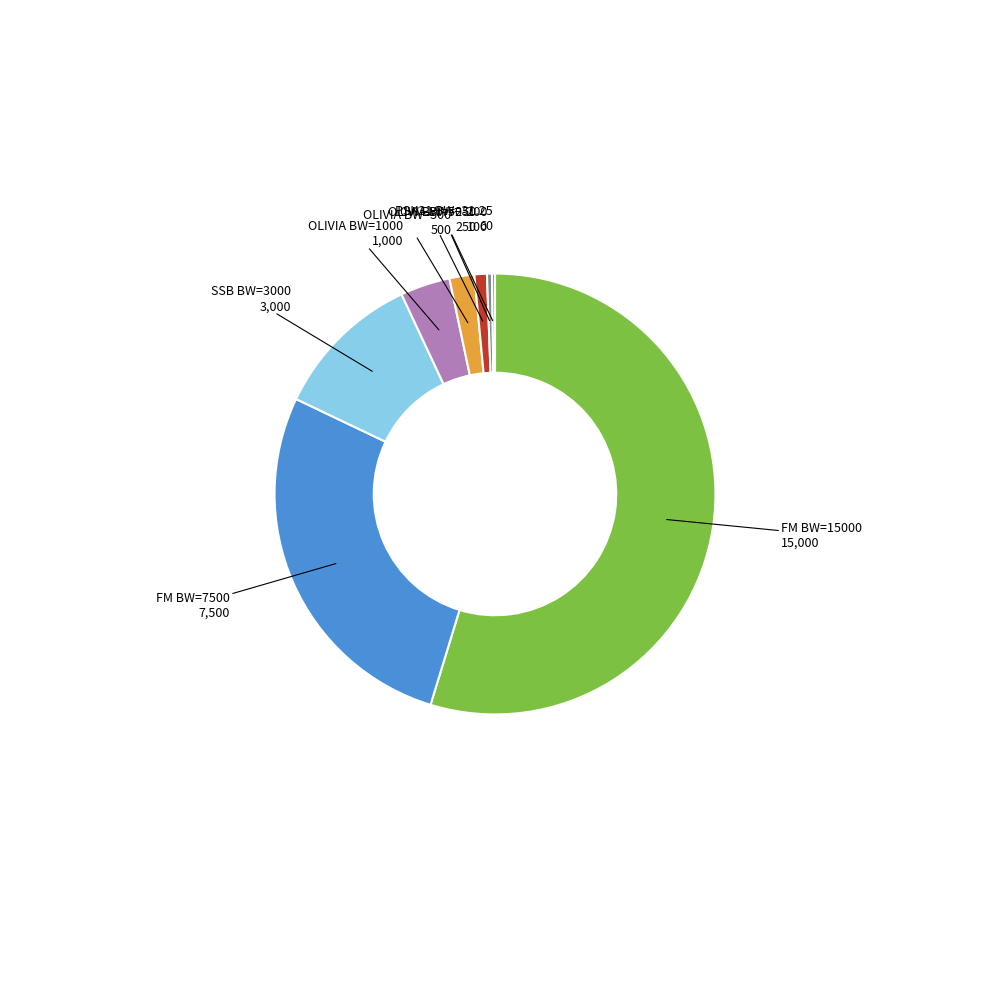

Is it true that OLIVIA BW=1000 is 4% of the pie?

True